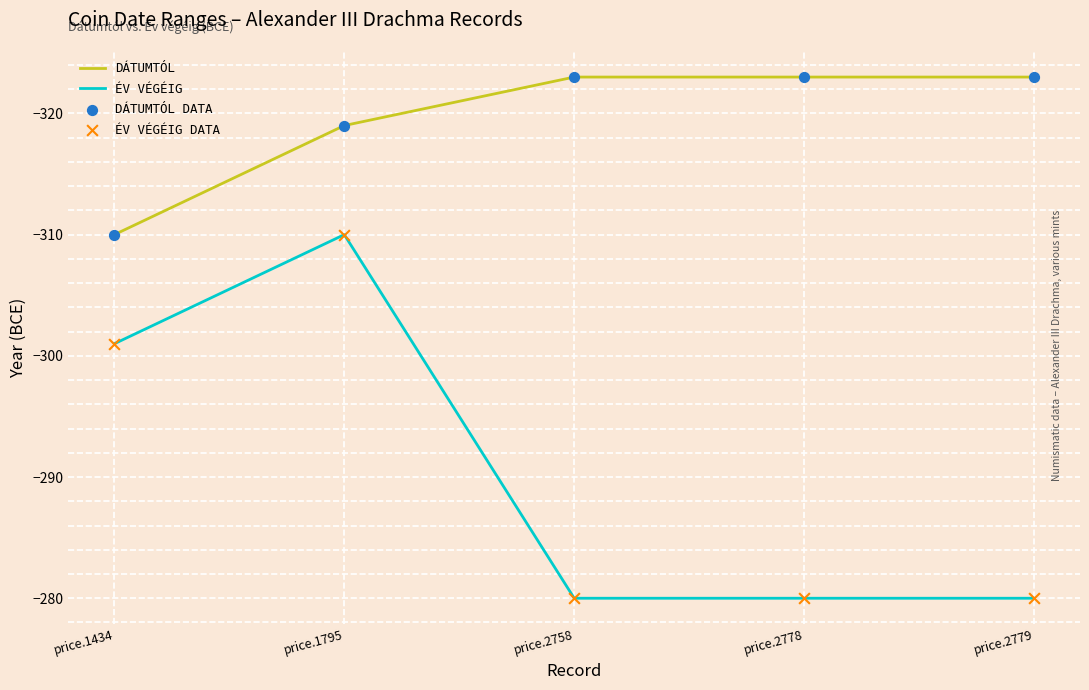

What is the total value across all series at price.2779?

-603